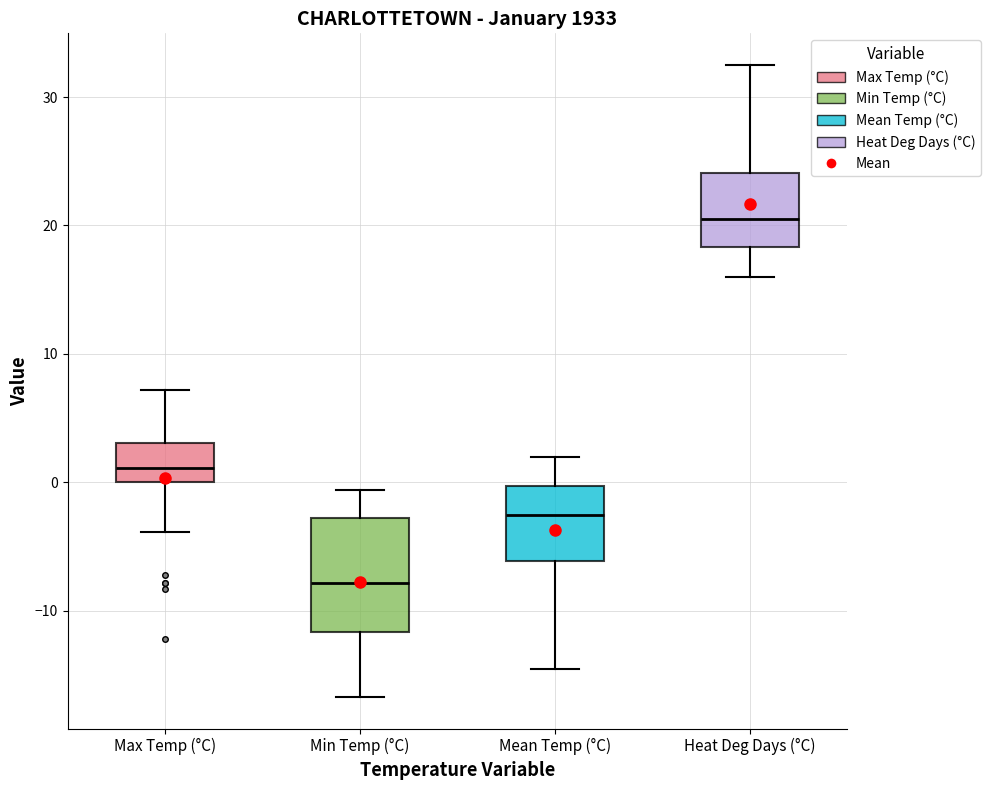

Where does the median line of the box for Min Temp (°C) sit on the y-axis? The values are not printed on the chart, so give them approximately, as read against the axis.

-8